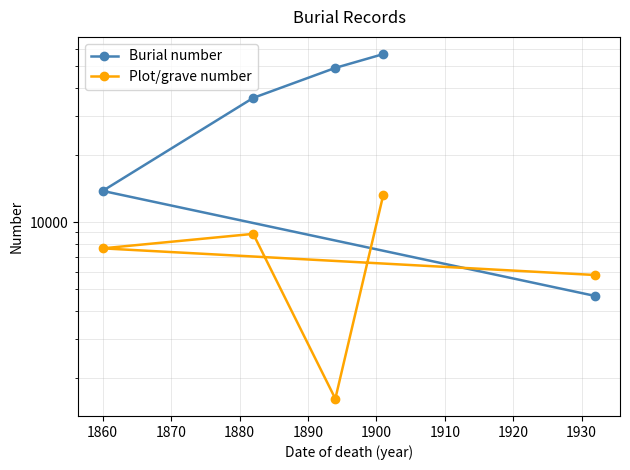

What is the sum of all Burial number values?

160482